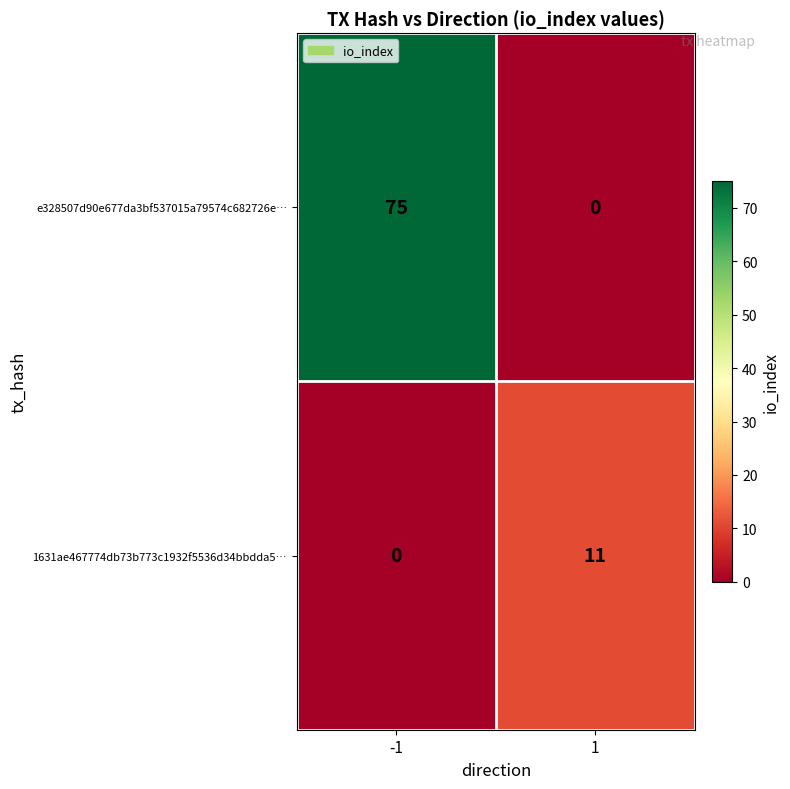

Is it true that 1631ae467774db73b773c1932f5536d34bbdda5… equals 17 at 1?

False